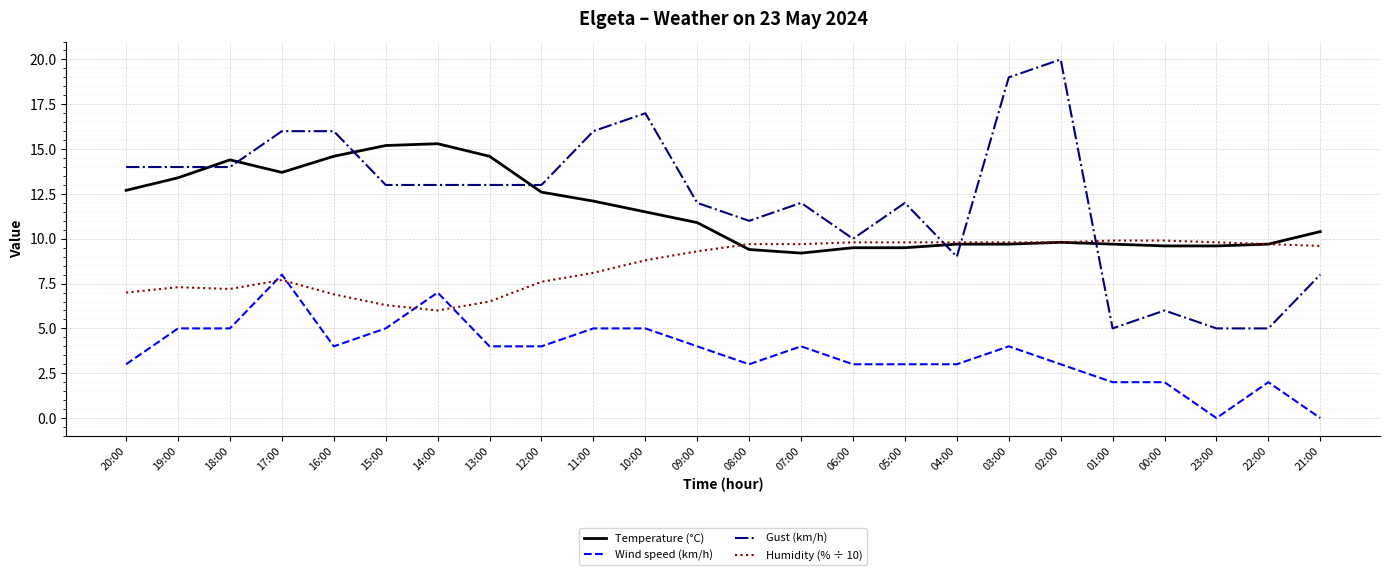

What is the maximum value for Humidity (% ÷ 10)?

9.9